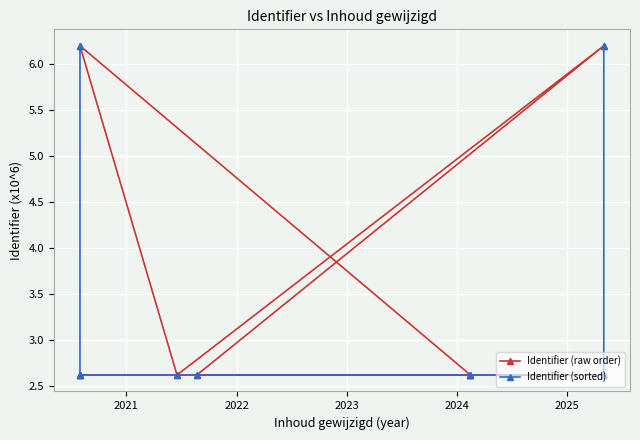

What is the value of the Identifier (sorted) point at the 1st from the left?

6.2